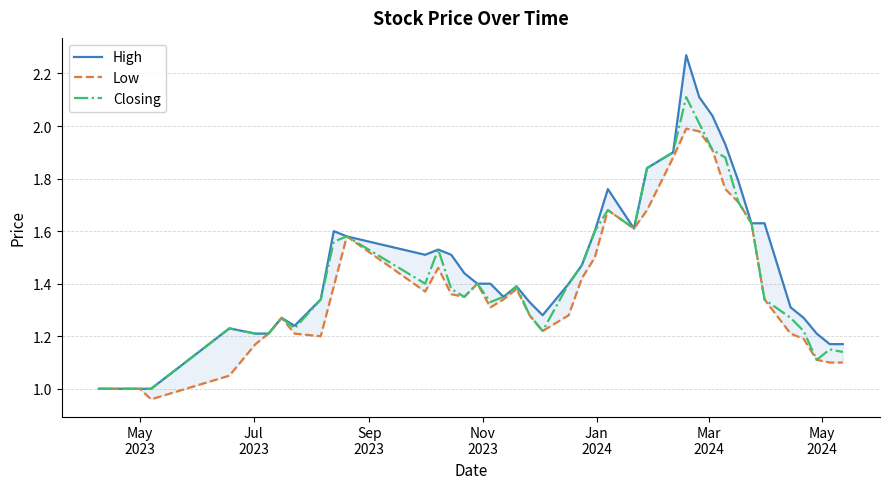

List the series in order of their peak value, highest first.

High, Closing, Low